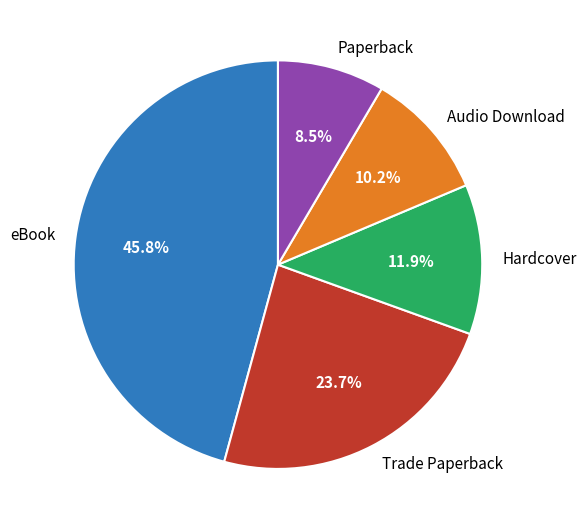

To the nearest percent, what portion does eBook represent?

46%